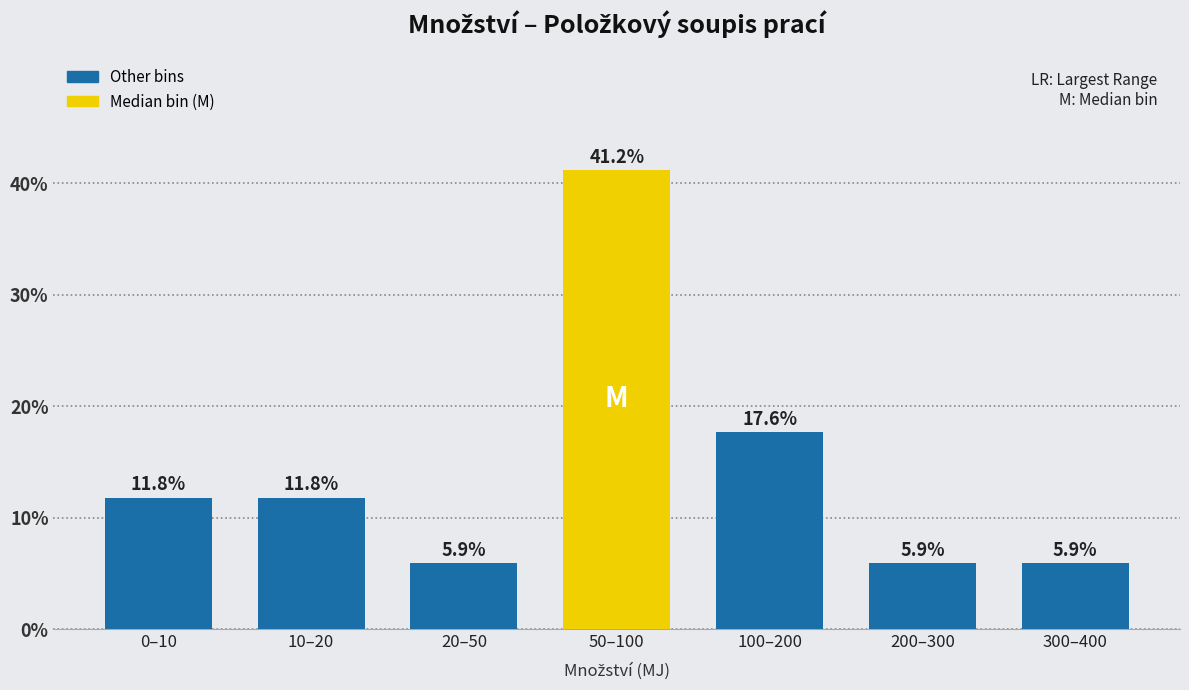

Reading right to left, what are all the values shown in this chart?

5.9	5.9	17.6	41.2	5.9	11.8	11.8